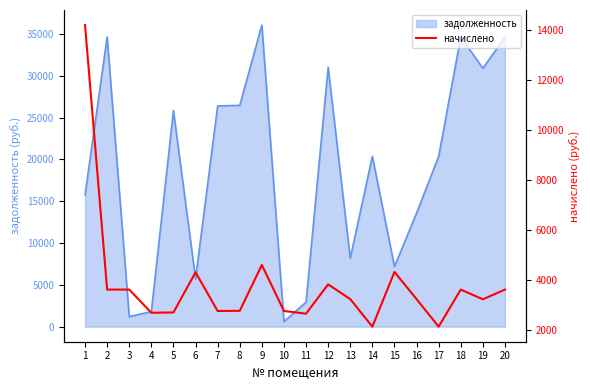

Which category has the highest value across all series?

1